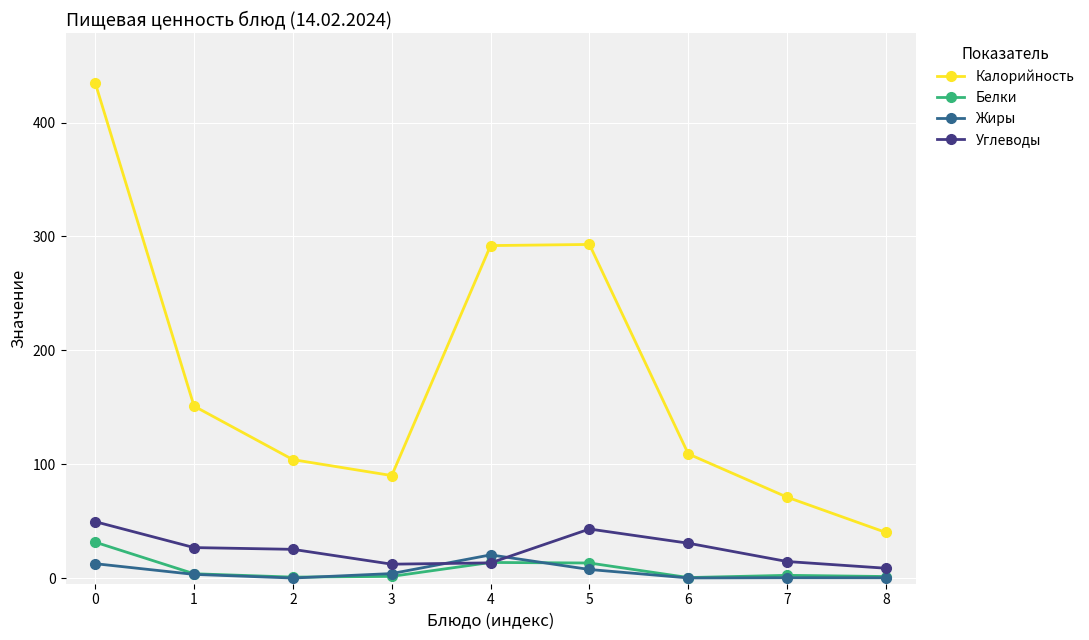

What is the difference between the second highest and minimum values in the Жиры series?

12.6